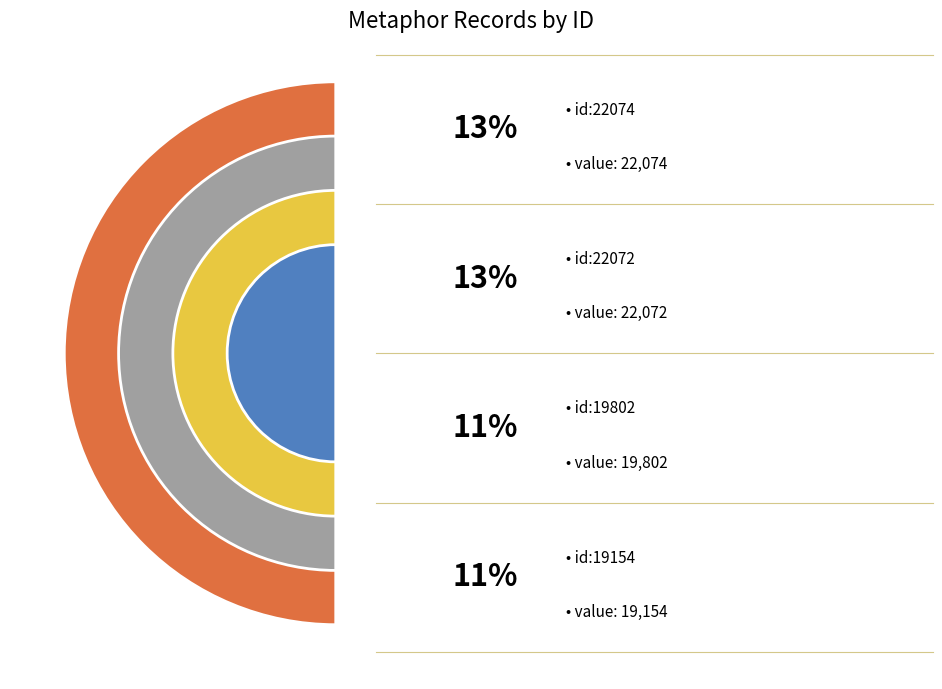

Between id:15121 and id:22074, which is larger?

id:22074